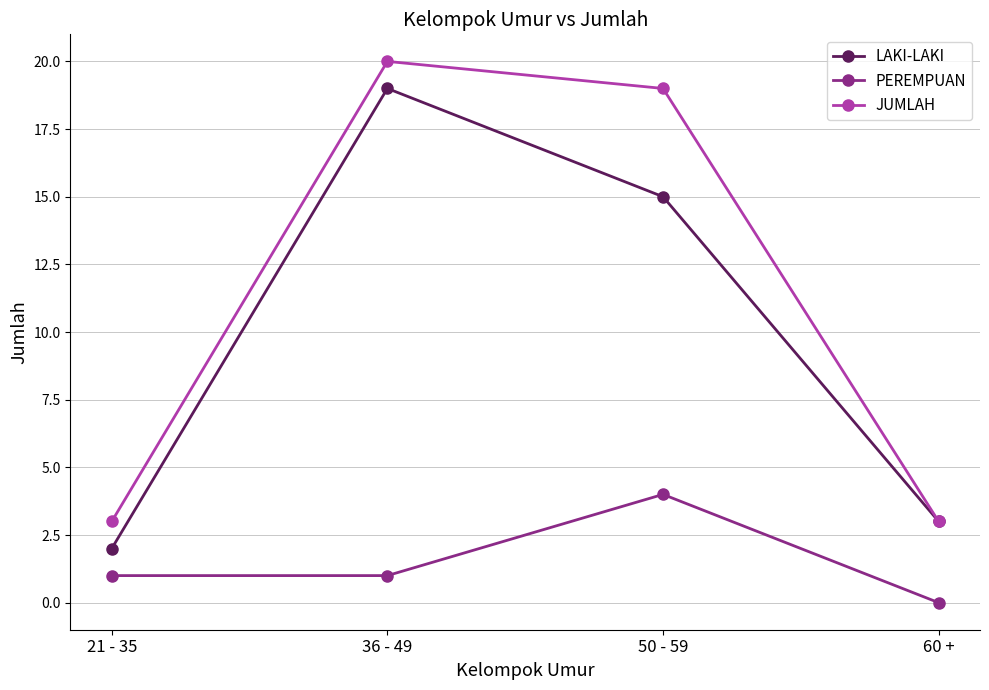

True or false: LAKI-LAKI has more than 2 interior local peaks.

False